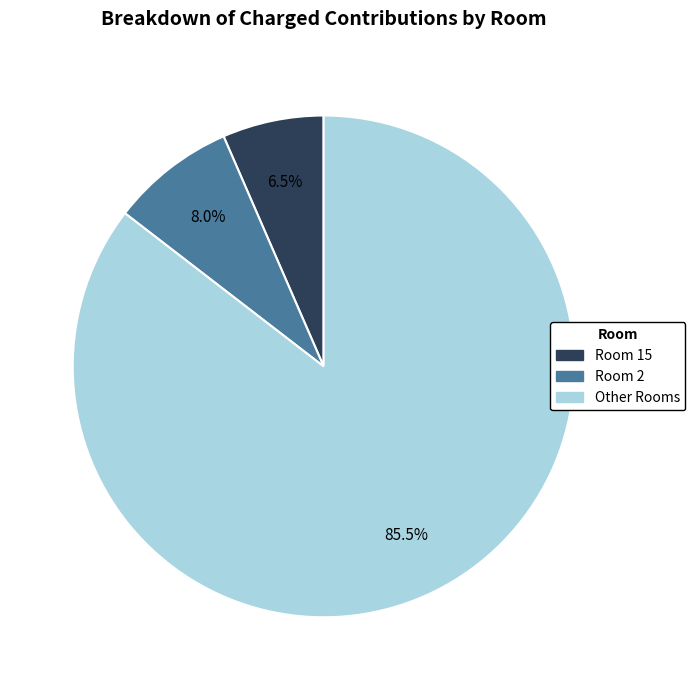

Count the number of slices in the pie.

3